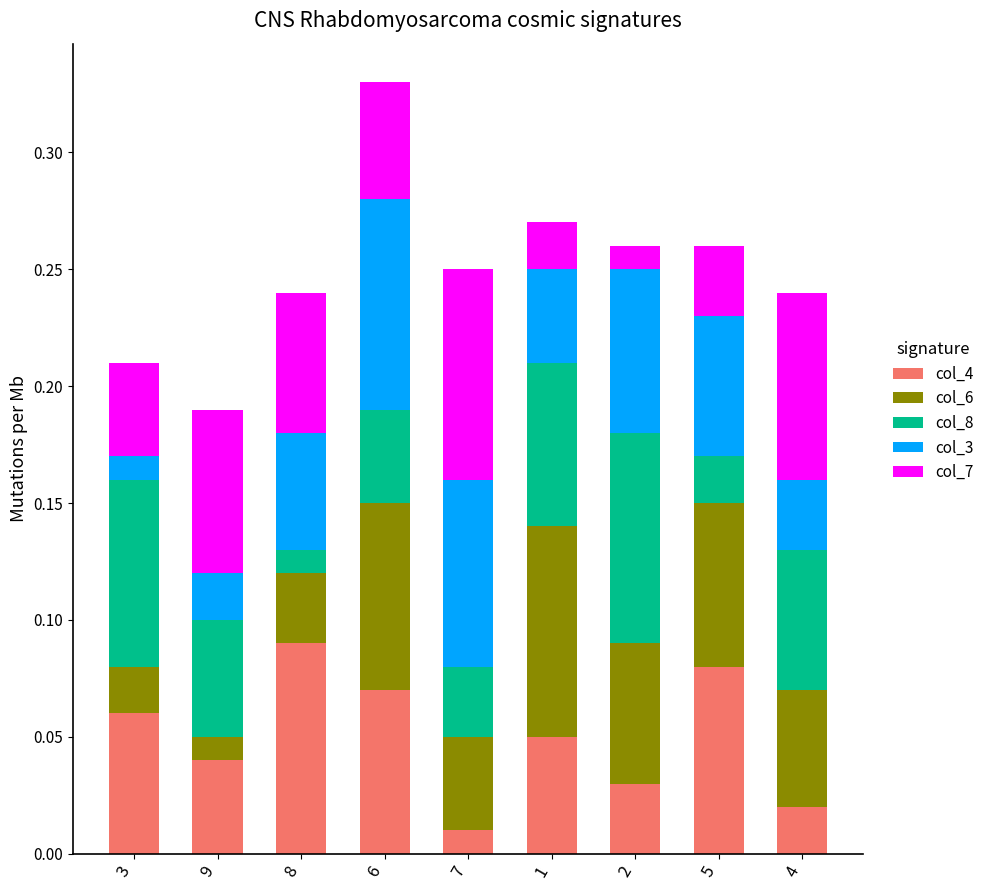

At which label does col_4 reach its minimum?

7